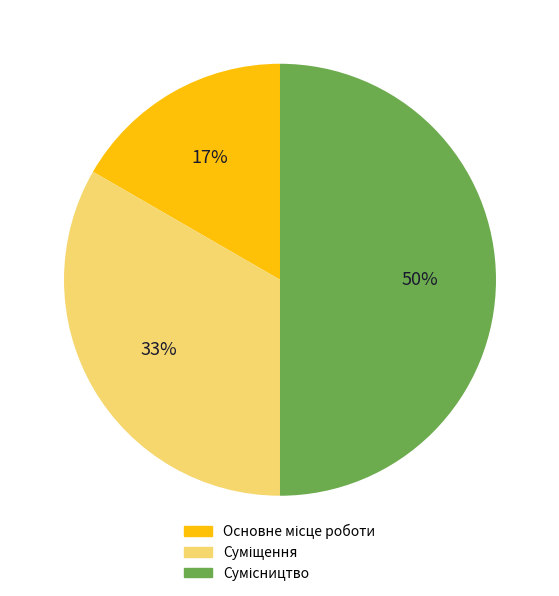

To the nearest percent, what is the average slice percentage?

33%